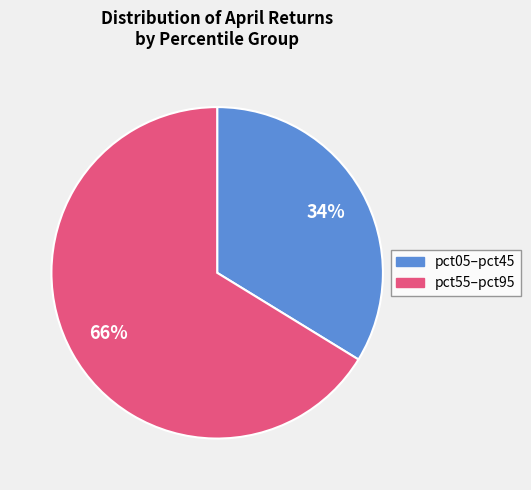

Is there any slice that represents more than half of the pie?

Yes